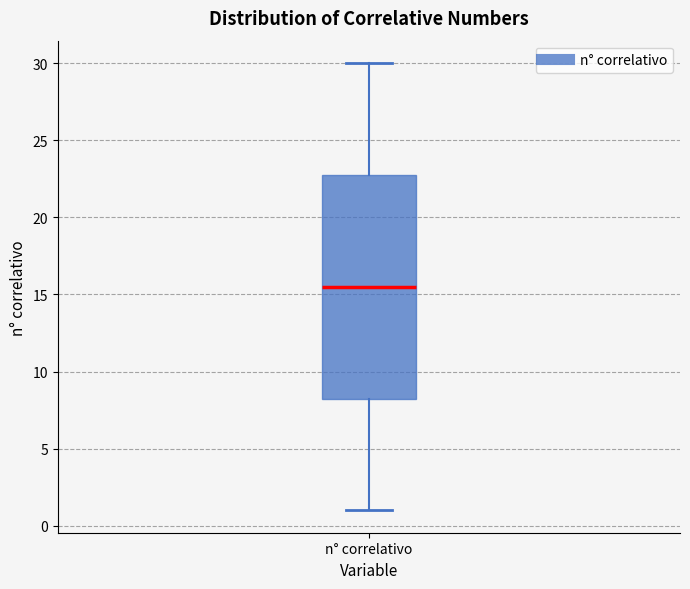

Read this box plot against the y-axis: the position of the median line, the range covered by the box, and the ends of both whiskers. The values are not printed on the chart, so give them approximately, as read against the axis.

median 15.5, box 8.5 to 23.0, whiskers 1.0 to 30.0